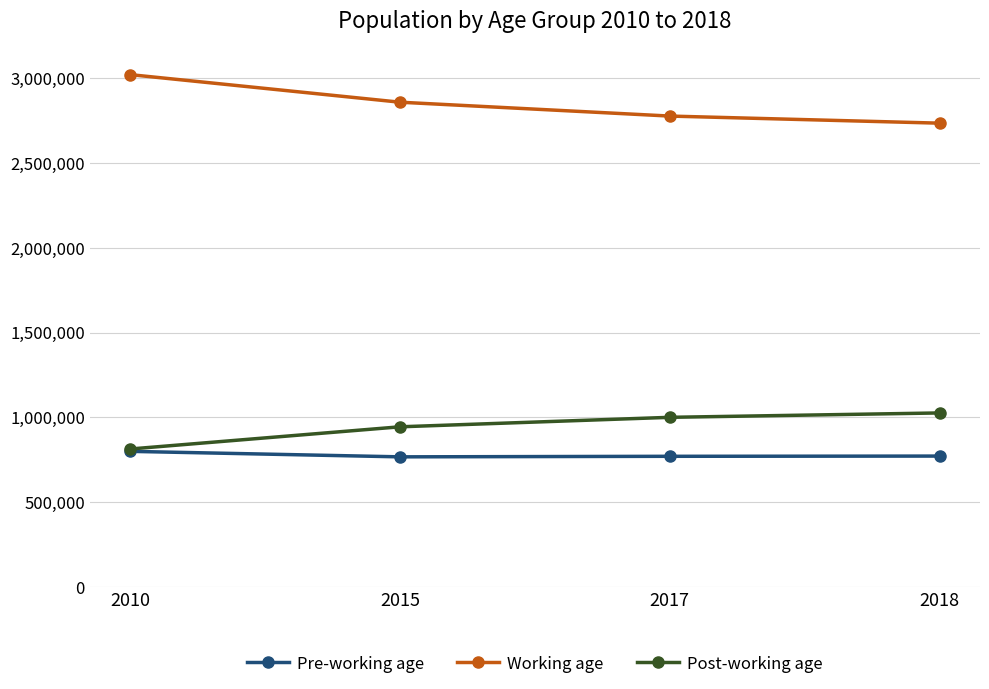

How many interior local valleys does the Pre-working age series have?

1